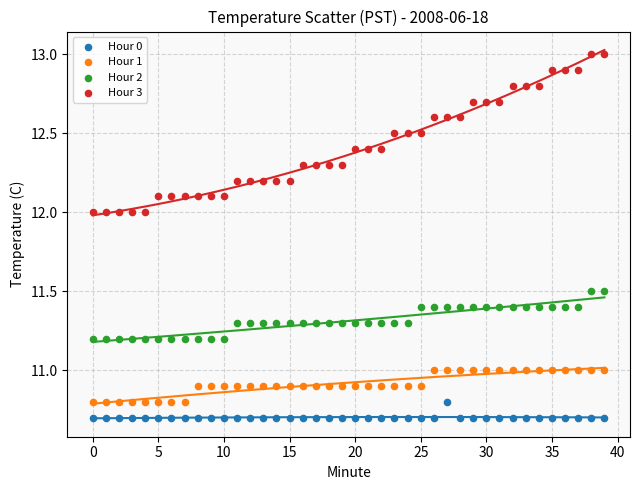

Which series contains the highest Y value?

Hour 3